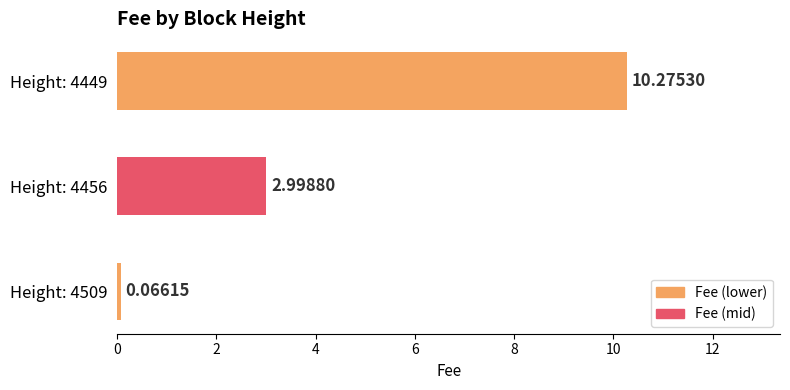

How many data points are less than 2?

1